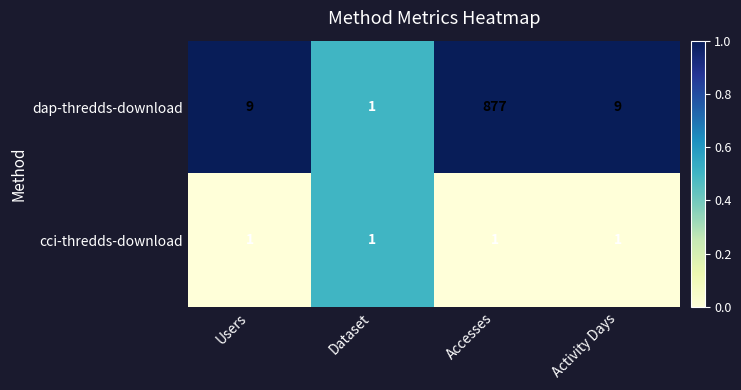

Is it true that cci-thredds-download equals 1 at Users?

True